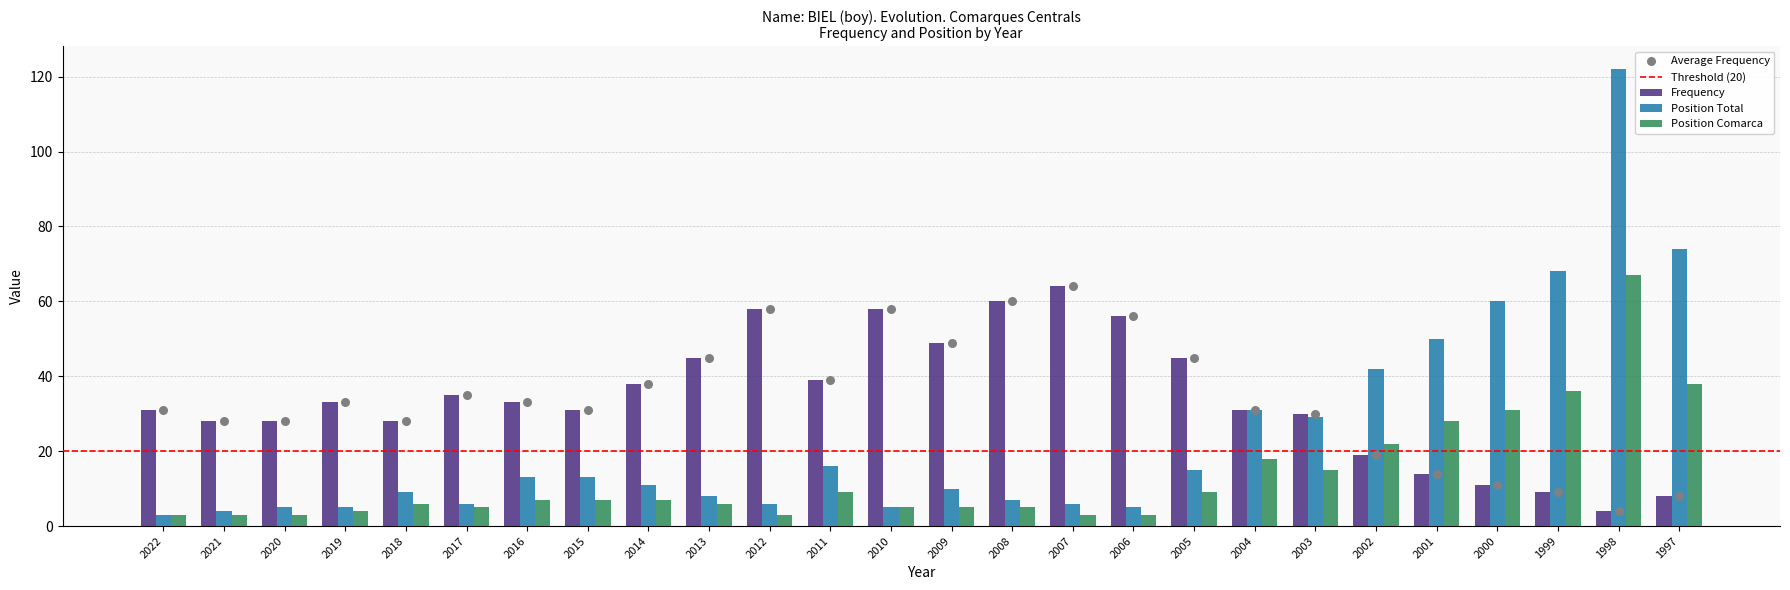

What are all the series names shown in the legend?

Frequency, Position Total, Position Comarca